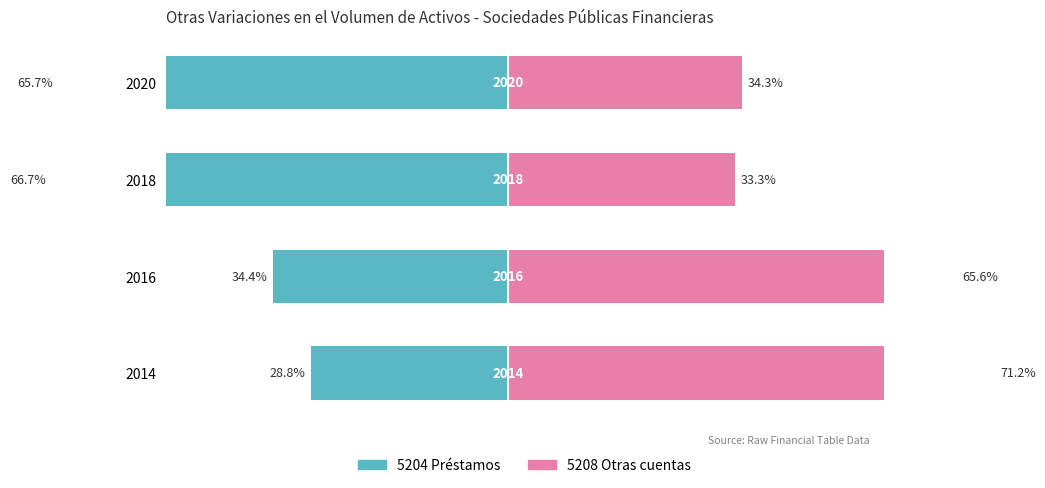

What is the average value of the 5208 Otras cuentas series?

51.1